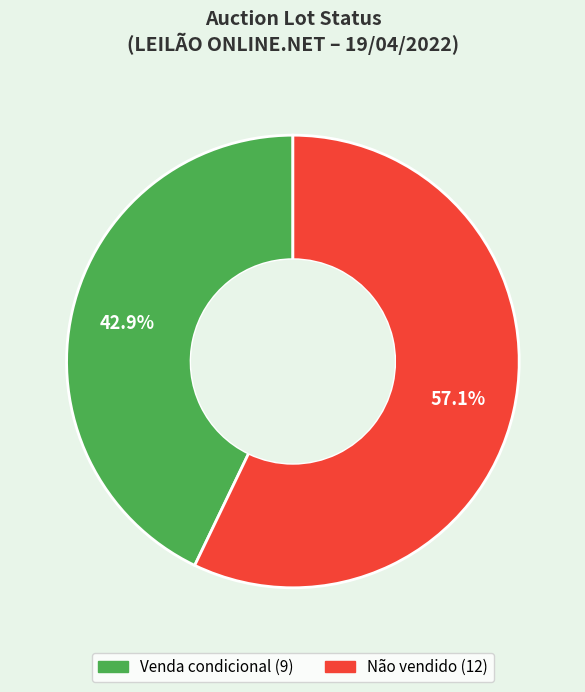

Which slice is the largest?

Não vendido